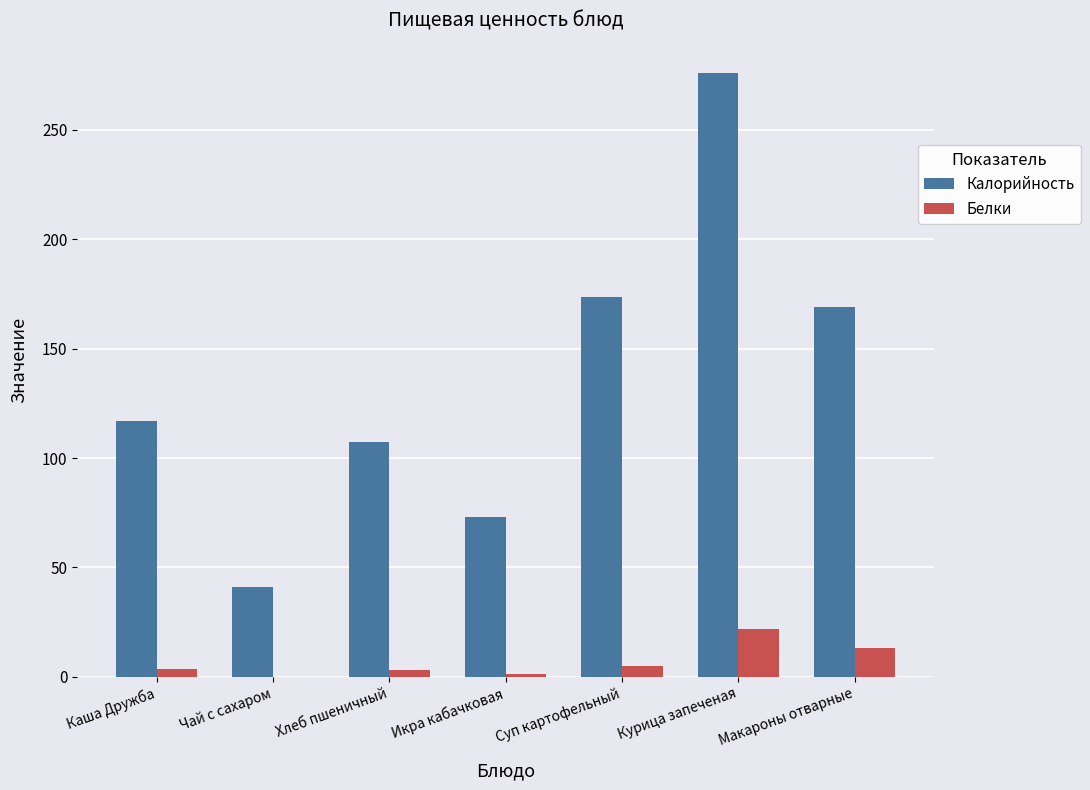

What are all the series names shown in the legend?

Калорийность, Белки